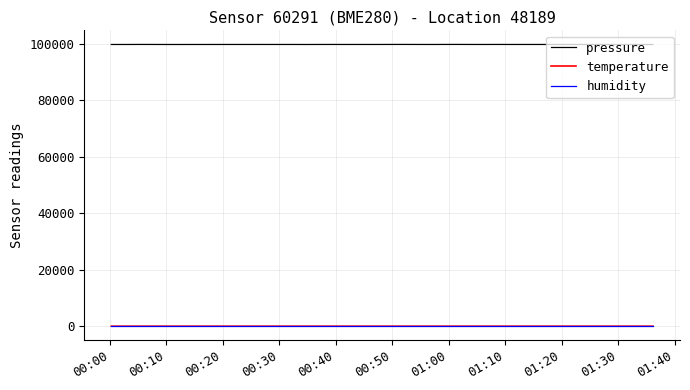

Which series has the largest range (max minus min)?

pressure